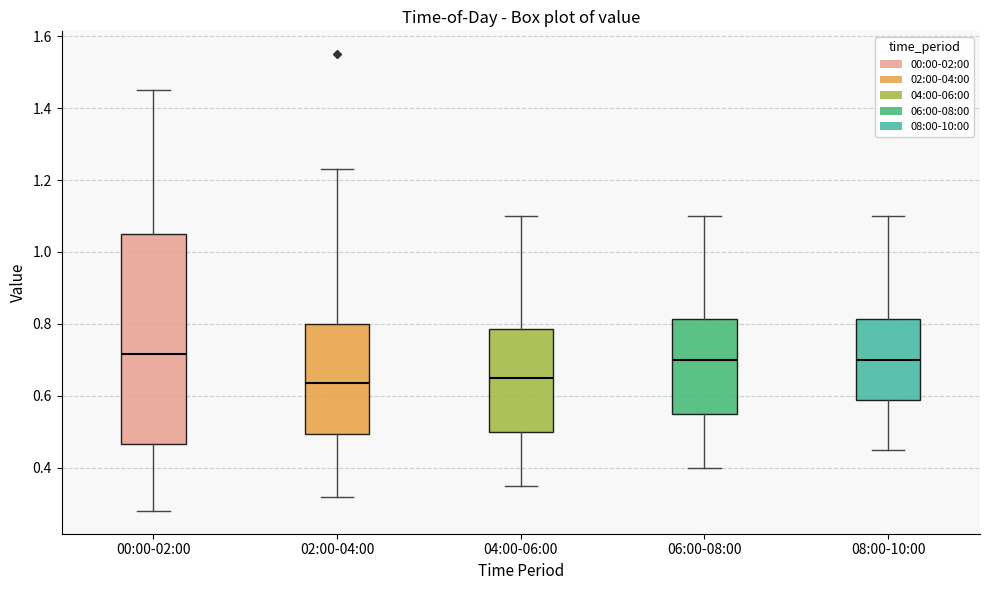

Comparing the boxes themselves (not the whiskers), which one is the tallest?

00:00-02:00